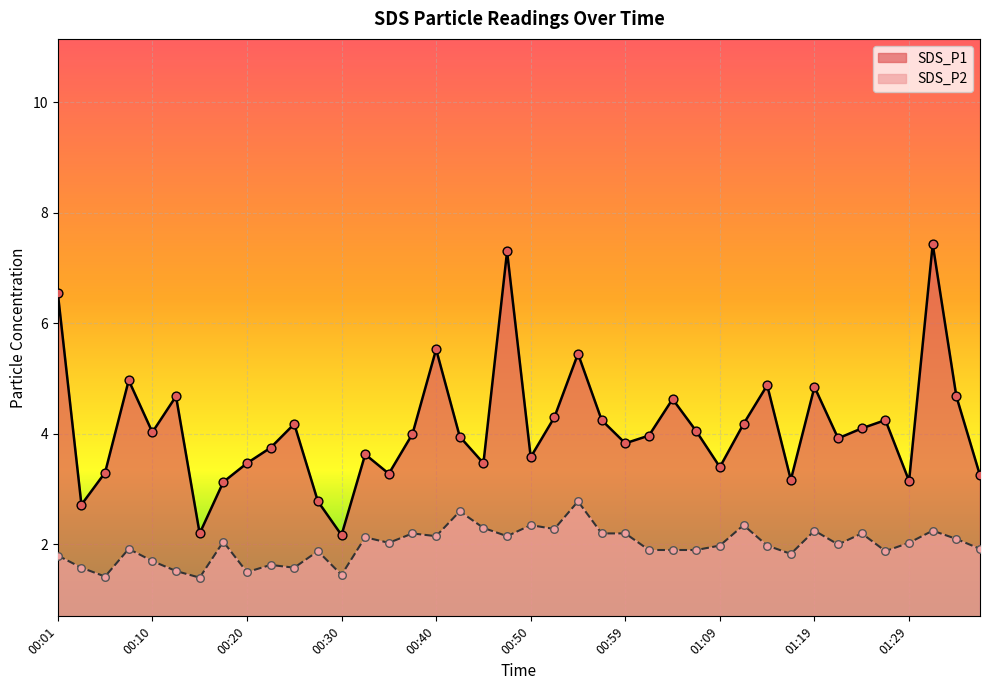

At which category is the sum across all series the highest?

01:31